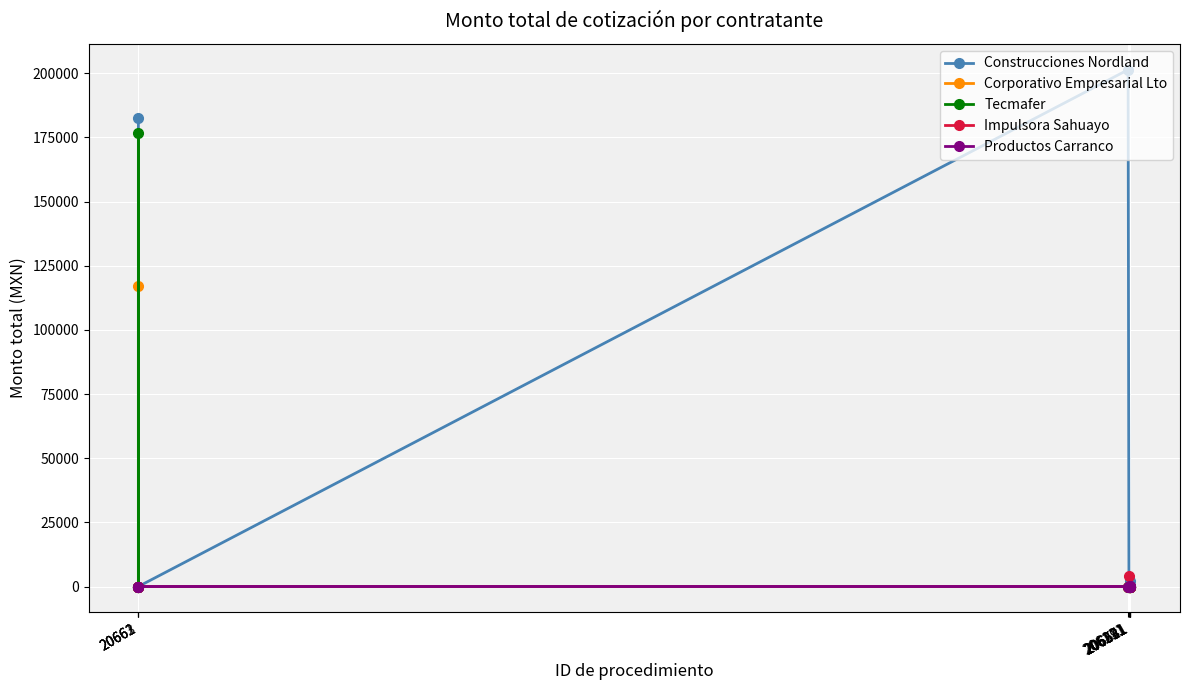

Which series has the largest range (max minus min)?

Construcciones Nordland